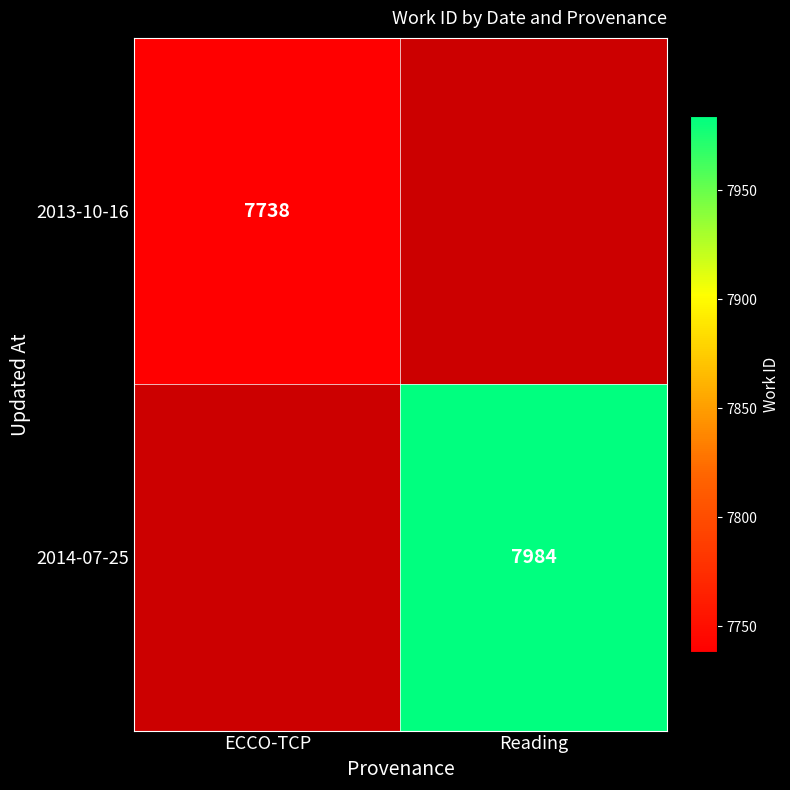

How many series are shown in this chart?

2